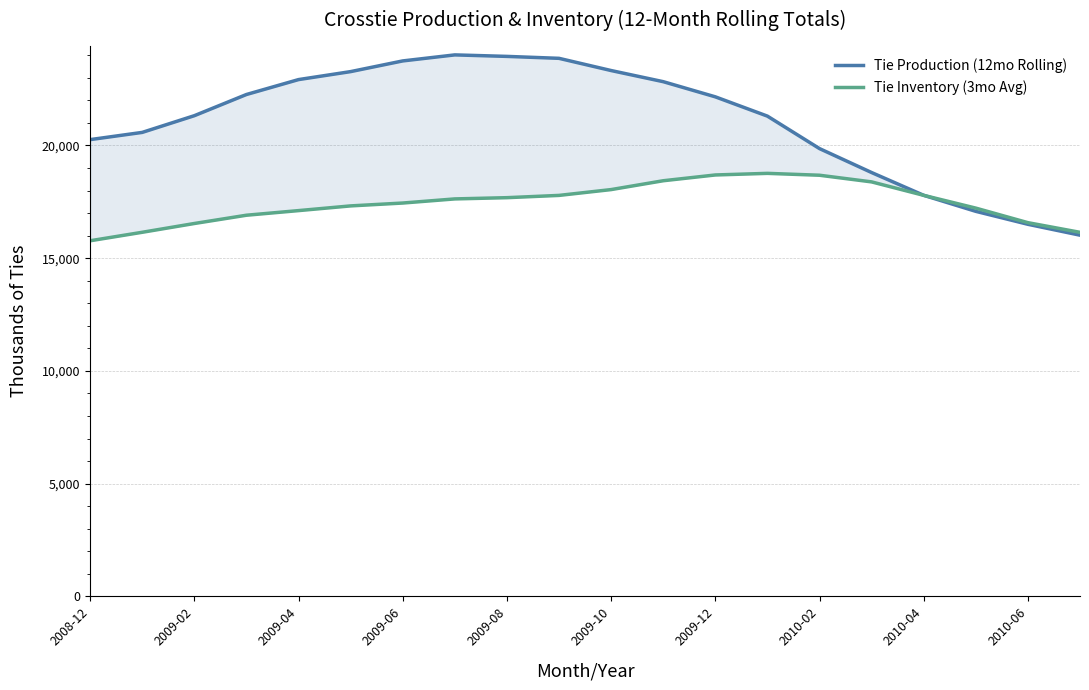

What is the lowest value of the Tie Inventory (3mo Avg) series?

15772.7